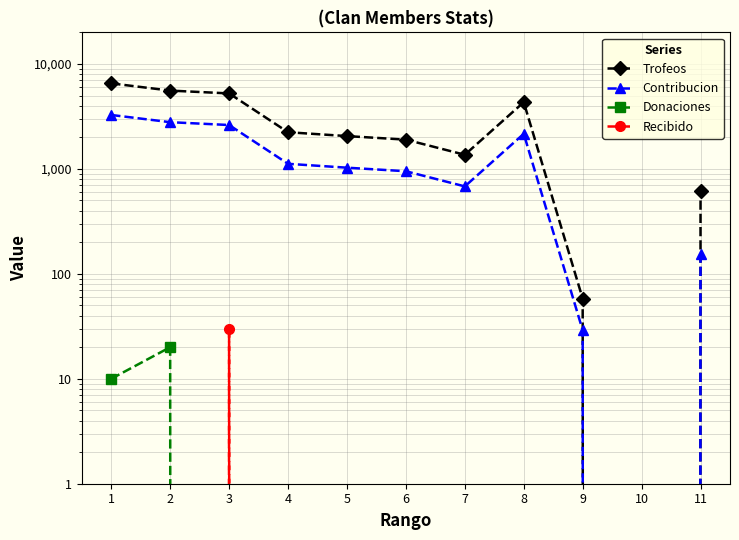

Which series changed the most between 4 and 11?

Trofeos